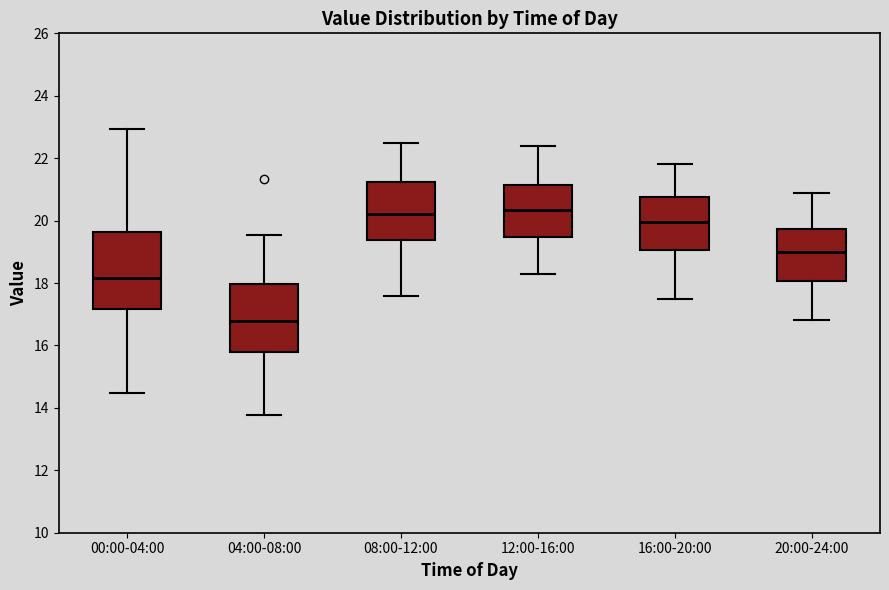

Reading left to right, read every box against the y-axis: the position of its median line, the range the box covers, and the ends of its whiskers. The values are not printed on the chart, so give them approximately, as read against the axis.

00:00-04:00: median 18.2, box 17.2 to 19.6, whiskers 14.4 to 23.0
04:00-08:00: median 16.8, box 15.8 to 18.0, whiskers 13.8 to 19.6
08:00-12:00: median 20.2, box 19.4 to 21.2, whiskers 17.6 to 22.6
12:00-16:00: median 20.4, box 19.4 to 21.2, whiskers 18.4 to 22.4
16:00-20:00: median 20.0, box 19.0 to 20.8, whiskers 17.6 to 21.8
20:00-24:00: median 19.0, box 18.0 to 19.8, whiskers 16.8 to 21.0